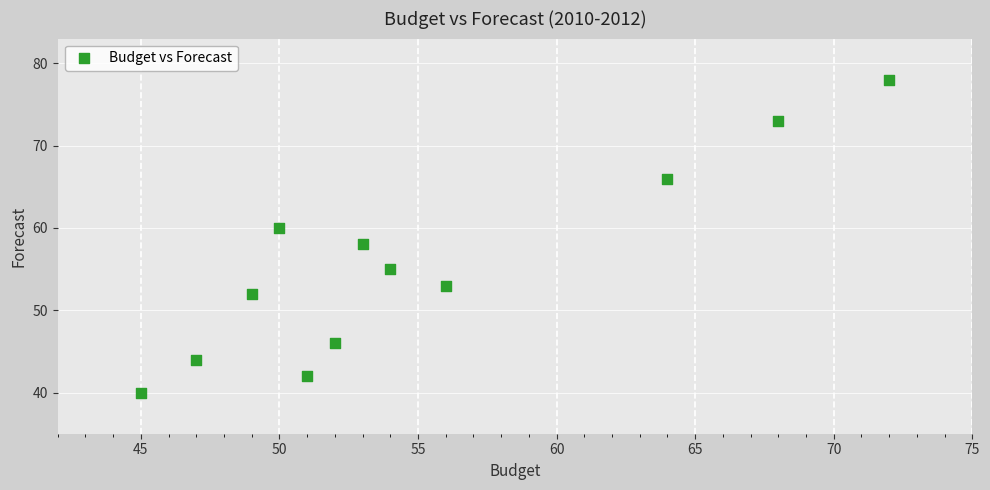

What is the average X value?

55